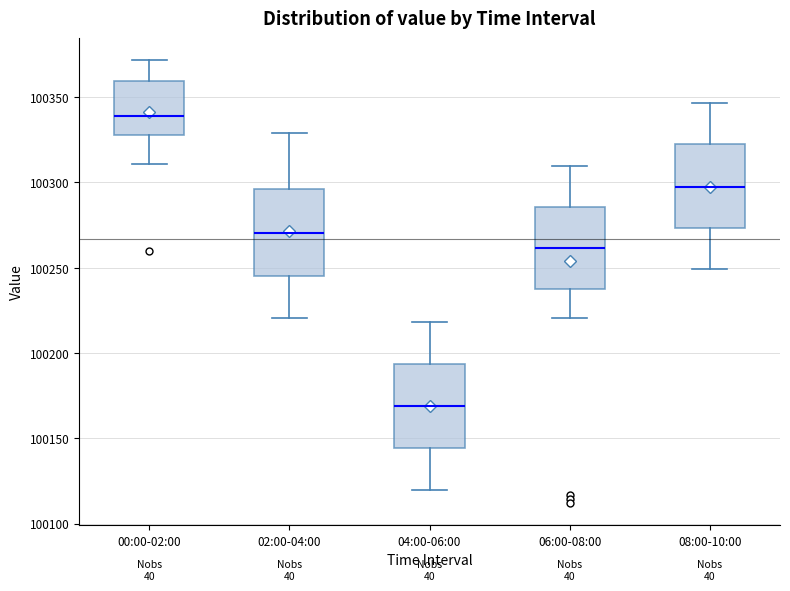

Where does the lower whisker of the box for 06:00-08:00 end on the y-axis? The values are not printed on the chart, so give them approximately, as read against the axis.

100220